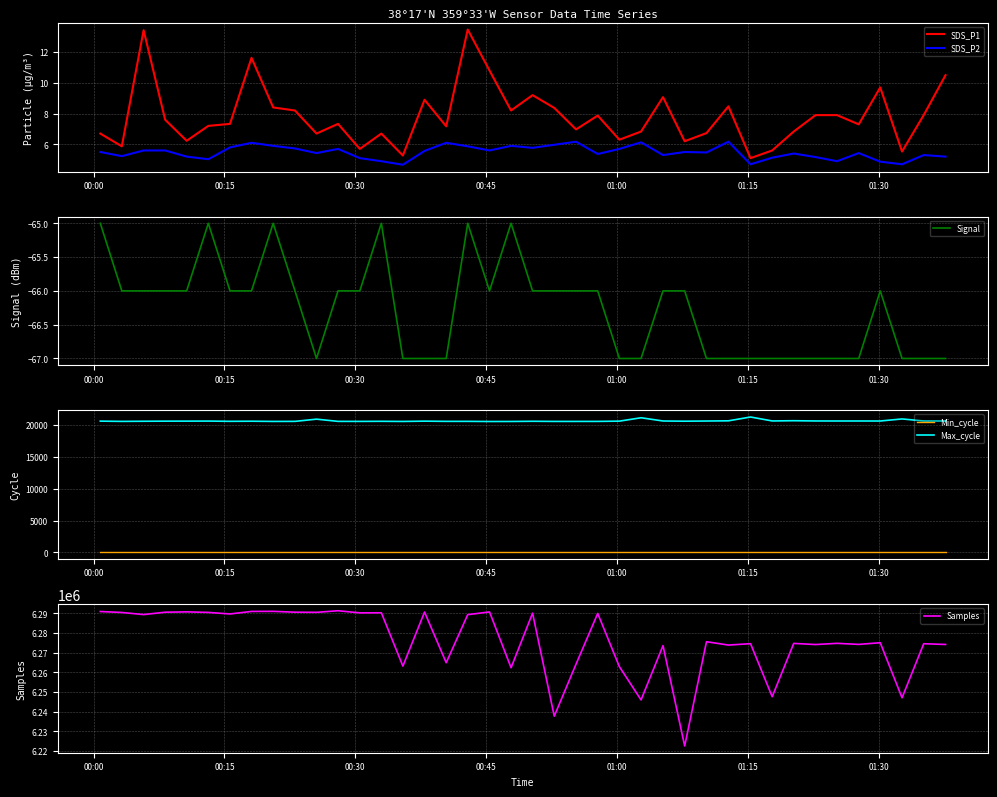

What is the difference between the maximum and minimum values in the Max_cycle series?

706